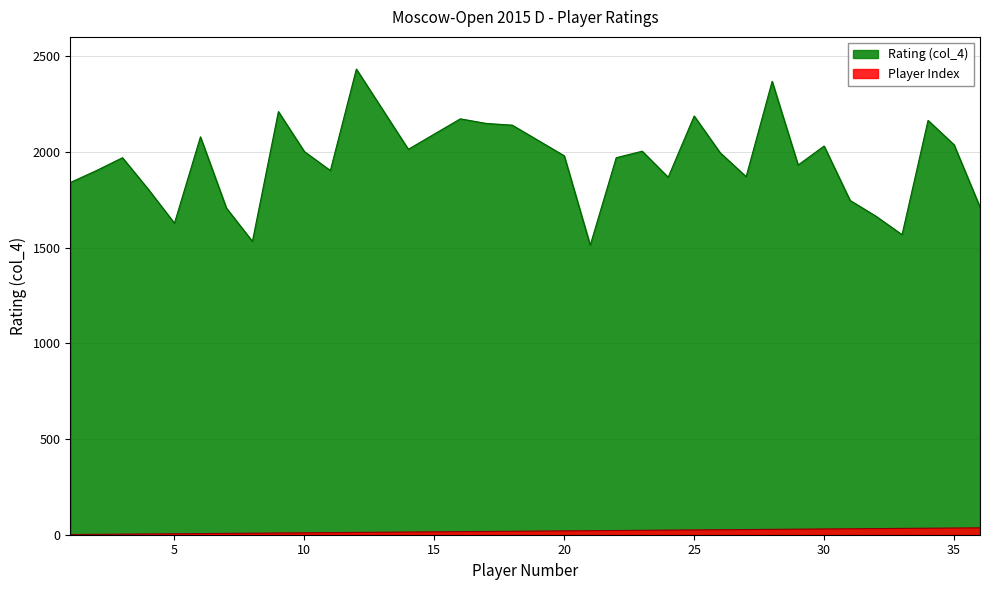

What is the difference between the second highest and second lowest values in the Rating (col_4) series?

836